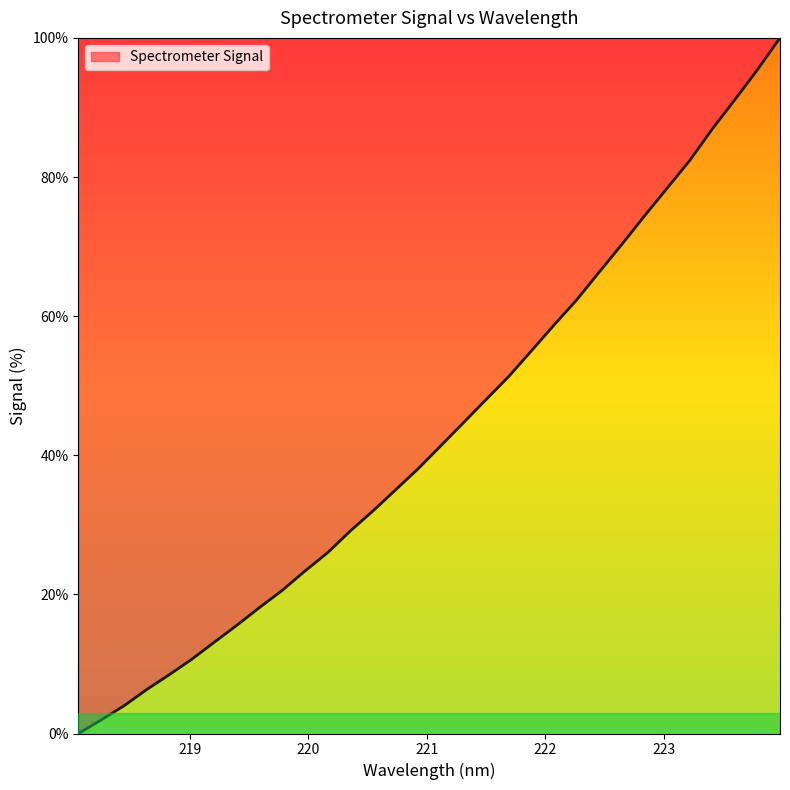

What is the maximum value shown in the chart?

100.0